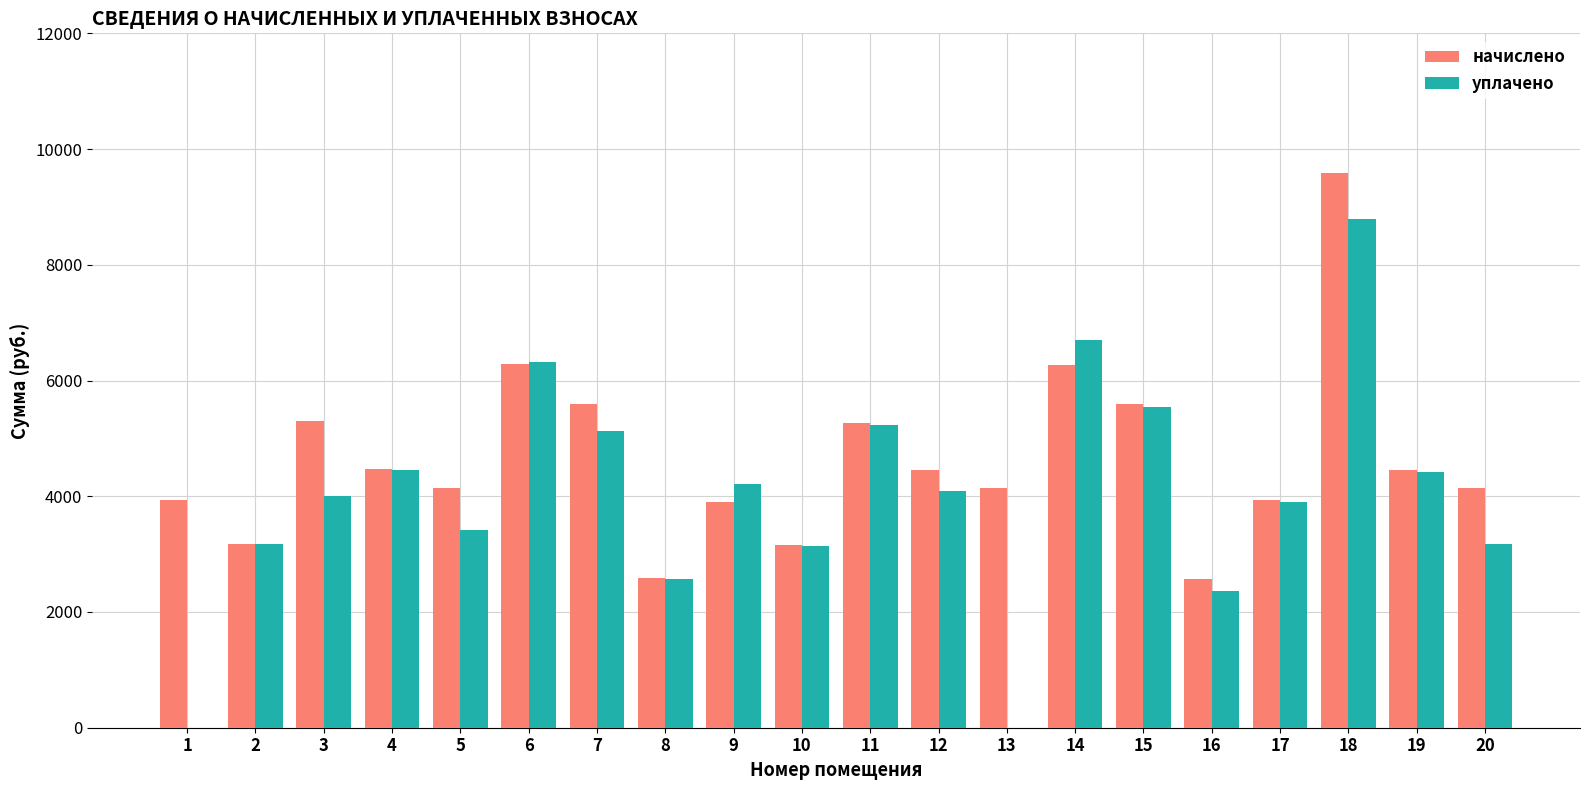

Which series changed the most between 14 and 17?

уплачено